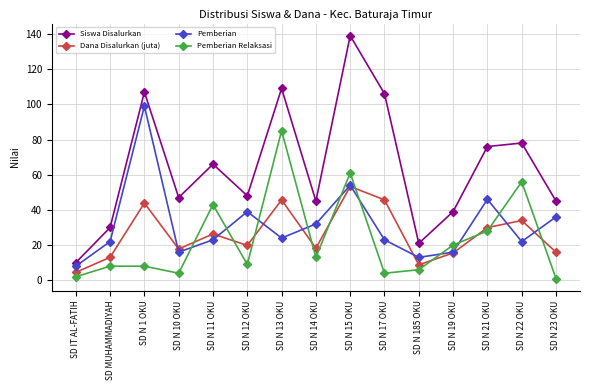

What is the minimum value for Dana Disalurkan (juta)?

4.5